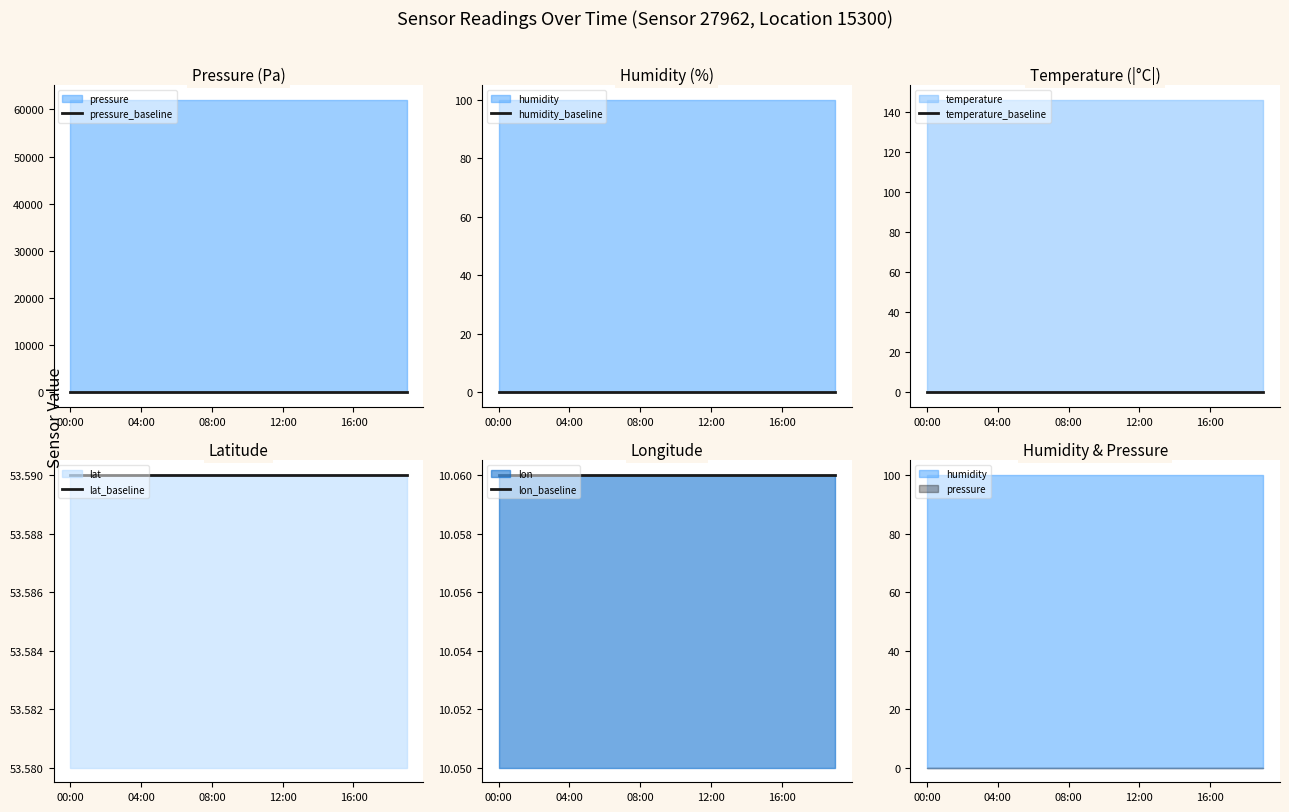

The pressure_baseline series shows 0.0 at 14. True or false?

True